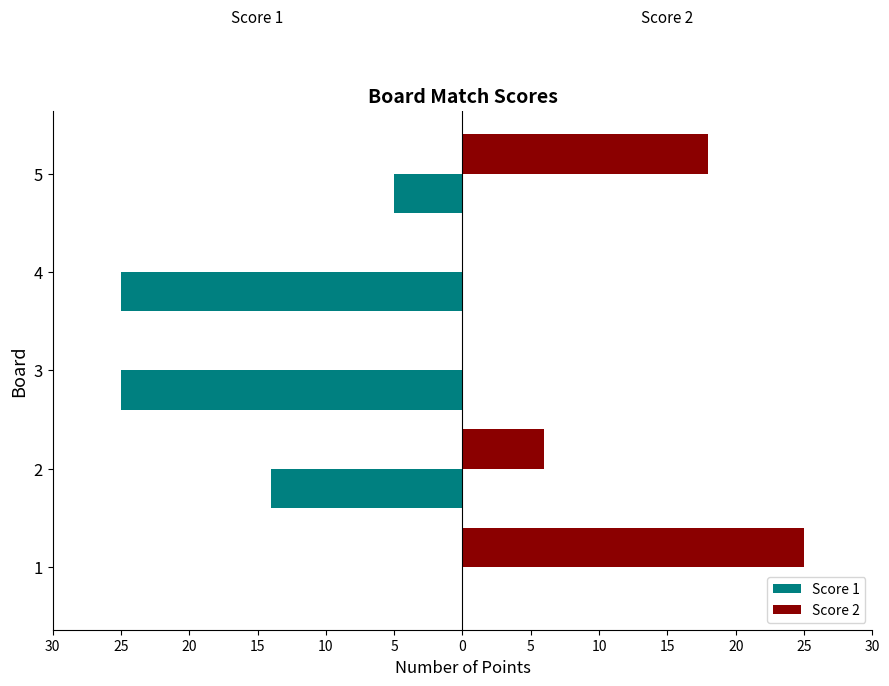

Reading left to right, what are all the values shown in this chart?

Score 1: 0	-14	-25	-25	-5
Score 2: 25	6	0	0	18